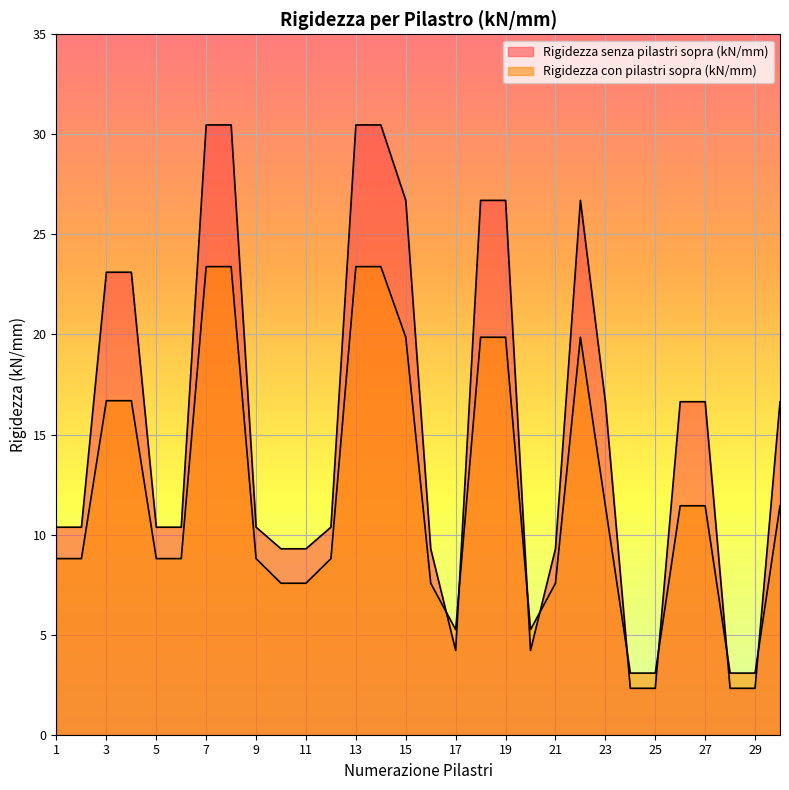

What is the difference between the Rigidezza senza pilastri sopra (kN/mm) values at 30 and 20?

12.4